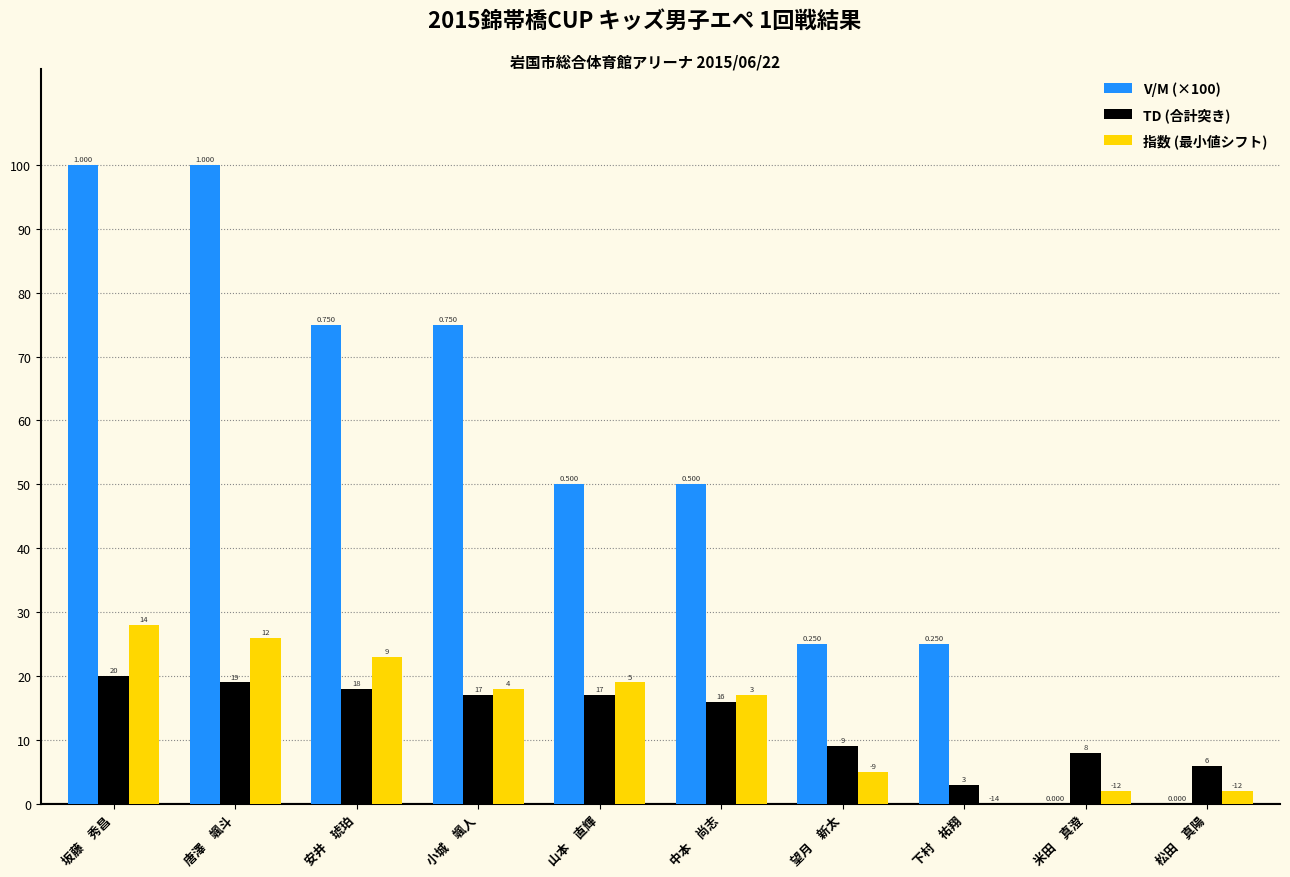

At which category is the sum across all series the highest?

坂藤　秀昌